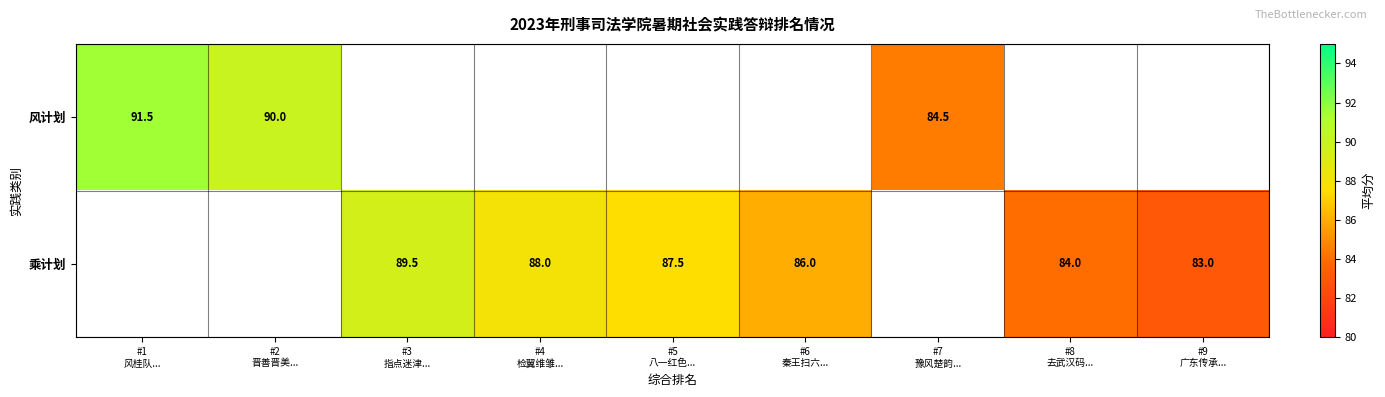

Where does the 乘计划 series first go above 87?

#3 指点迷津...